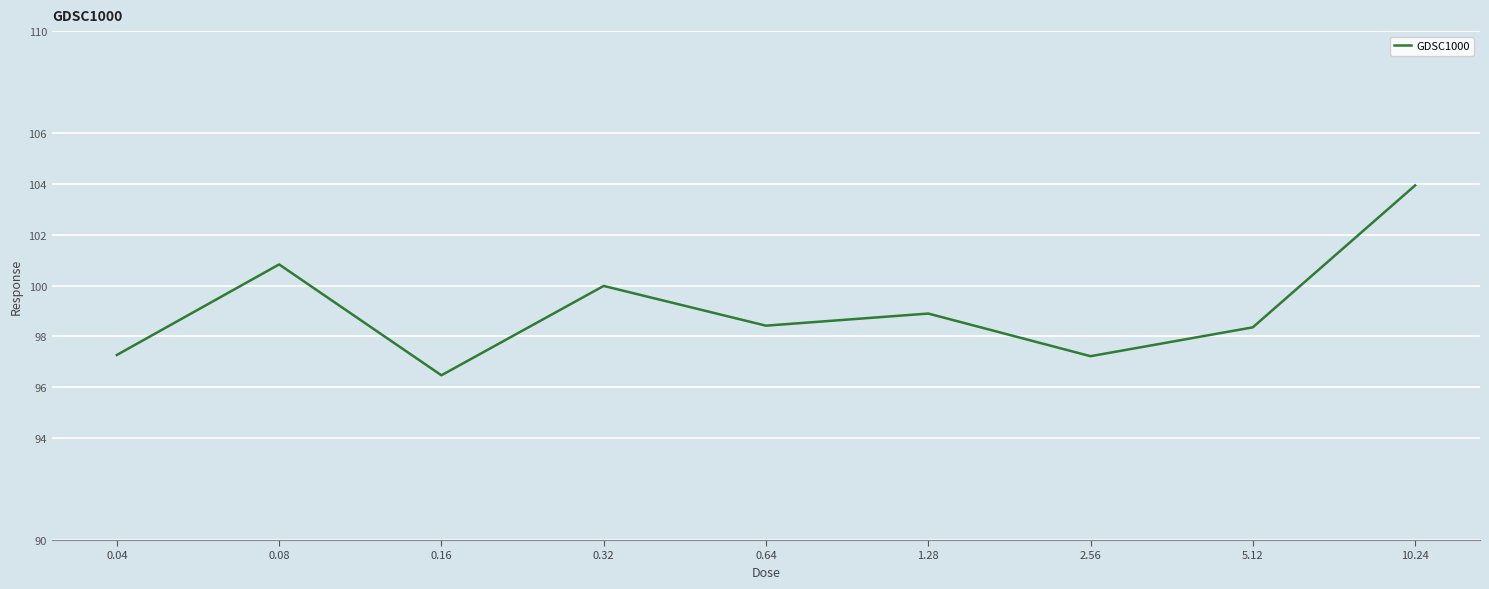

At which category does the chart reach its minimum across all series?

0.16